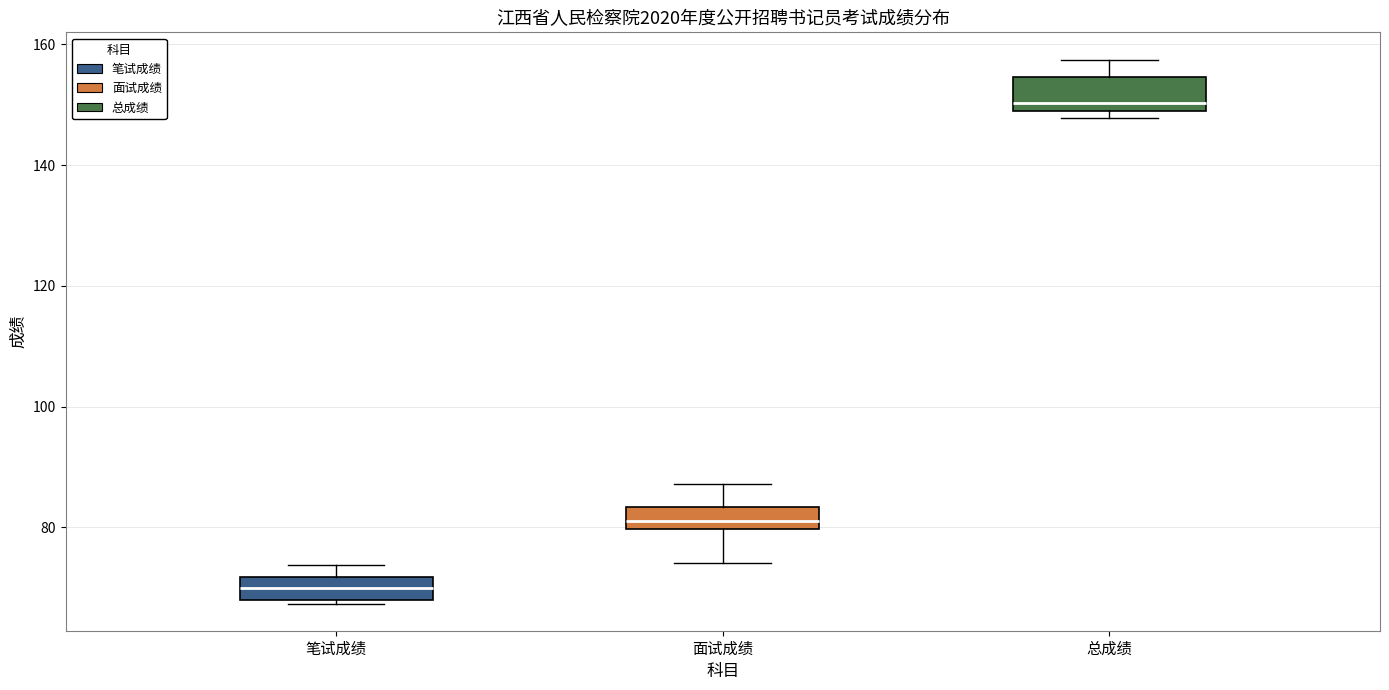

Reading left to right, transcribe this box plot: for each box, give where its median line is, the range the box spans, and where its two whiskers end, as read against the y-axis. The values are not printed on the chart, so give them approximately, as read against the axis.

笔试成绩: median 70, box 68 to 72, whiskers 68 to 74
面试成绩: median 82, box 80 to 84, whiskers 74 to 88
总成绩: median 150, box 148 to 154, whiskers 148 (just below the box's lower edge) to 158